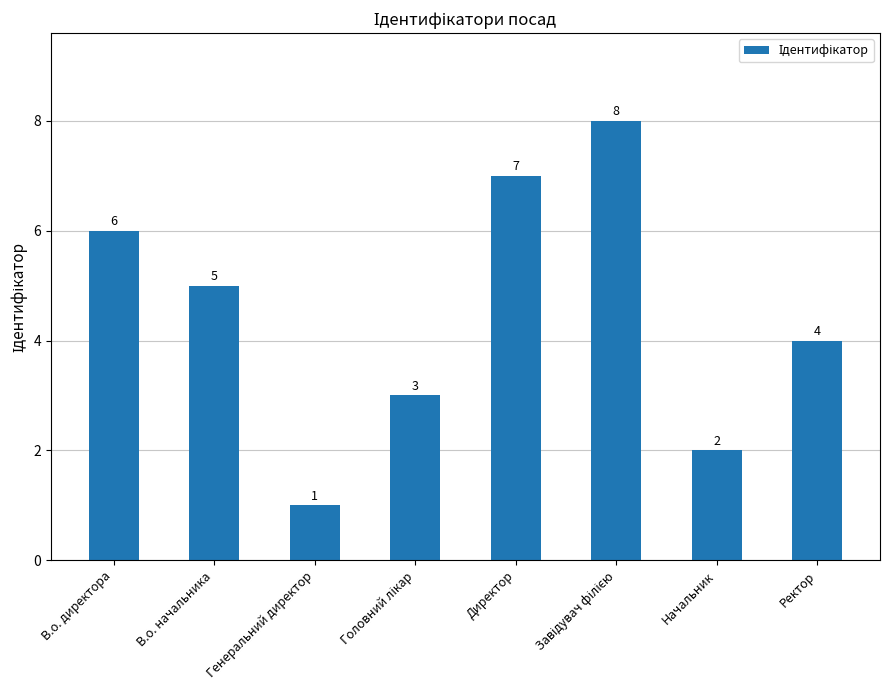

How many series are shown in this chart?

1